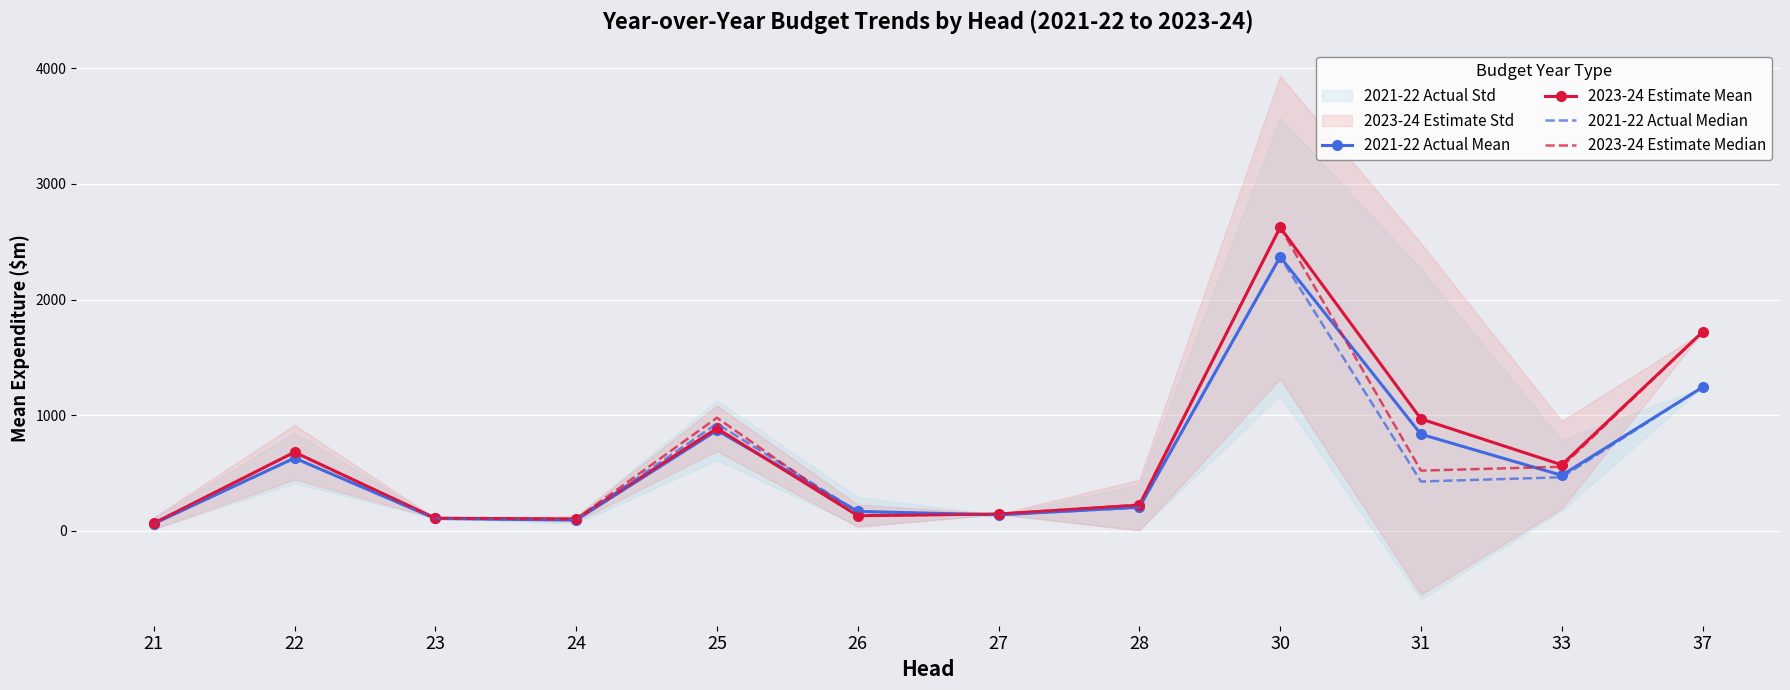

Reading left to right, what are all the values shown in this chart?

2021-22 Actual Mean: 21=60.5	22=628.6	23=105.5	24=92.5	25=868.3	26=166.8	27=136.8	28=203.3	30=2370.0	31=834.6	33=478.9	37=1241.7
2023-24 Estimate Mean: 21=64.0	22=679.2	23=108.3	24=101.0	25=885.5	26=129.6	27=144.2	28=220.9	30=2624.8	31=967.1	33=569.9	37=1719.5
2021-22 Actual Median: 21=60.5	22=628.6	23=105.5	24=92.5	25=925.9	26=165.1	27=136.8	28=200.0	30=2370.0	31=425.6	33=462.3	37=1241.7
2023-24 Estimate Median: 21=64.0	22=679.2	23=108.3	24=101.0	25=977.2	26=128.0	27=144.2	28=225.0	30=2624.8	31=519.8	33=553.2	37=1719.5